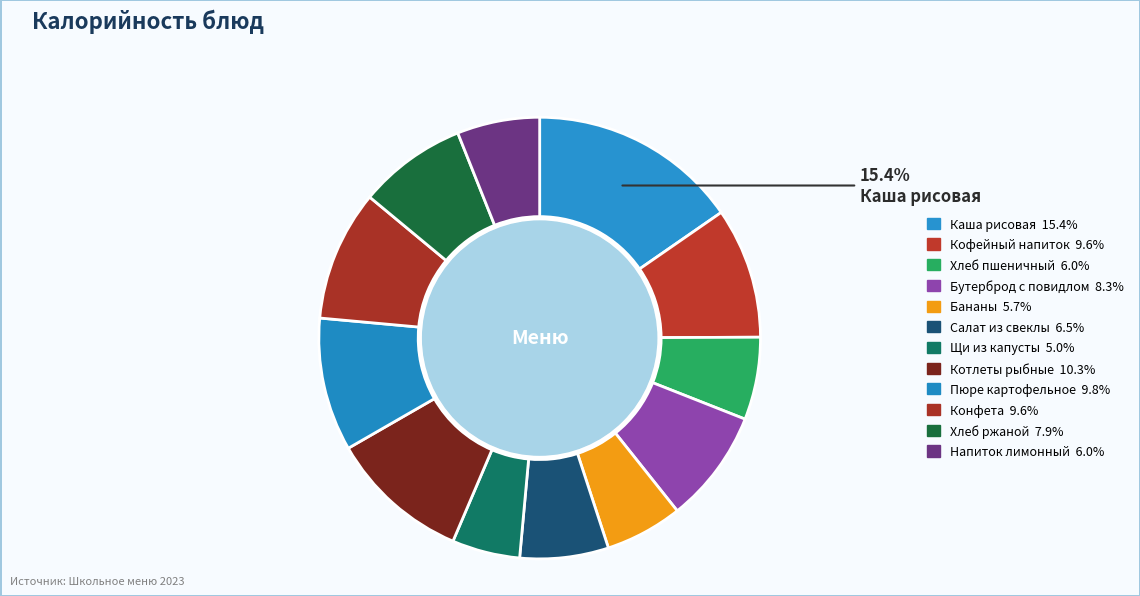

Count the number of slices in the pie.

12